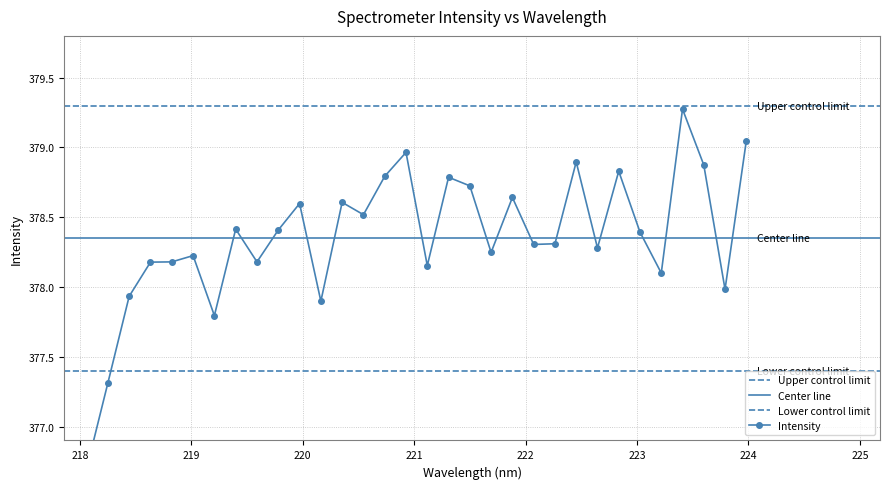

What is the difference between the second highest and minimum values?

2.4